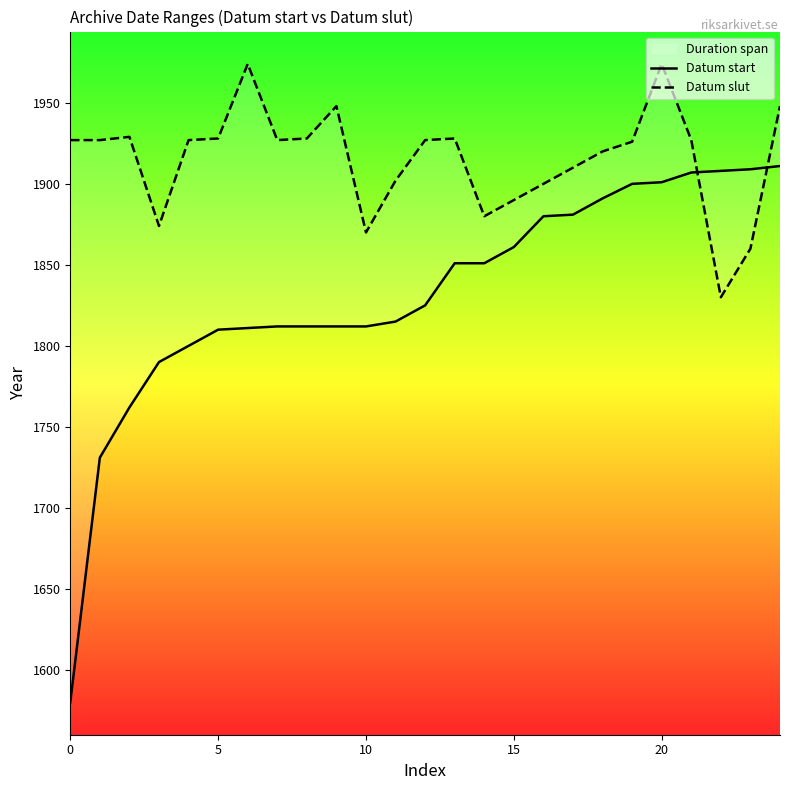

The Datum slut series shows 2909 at 13. True or false?

False